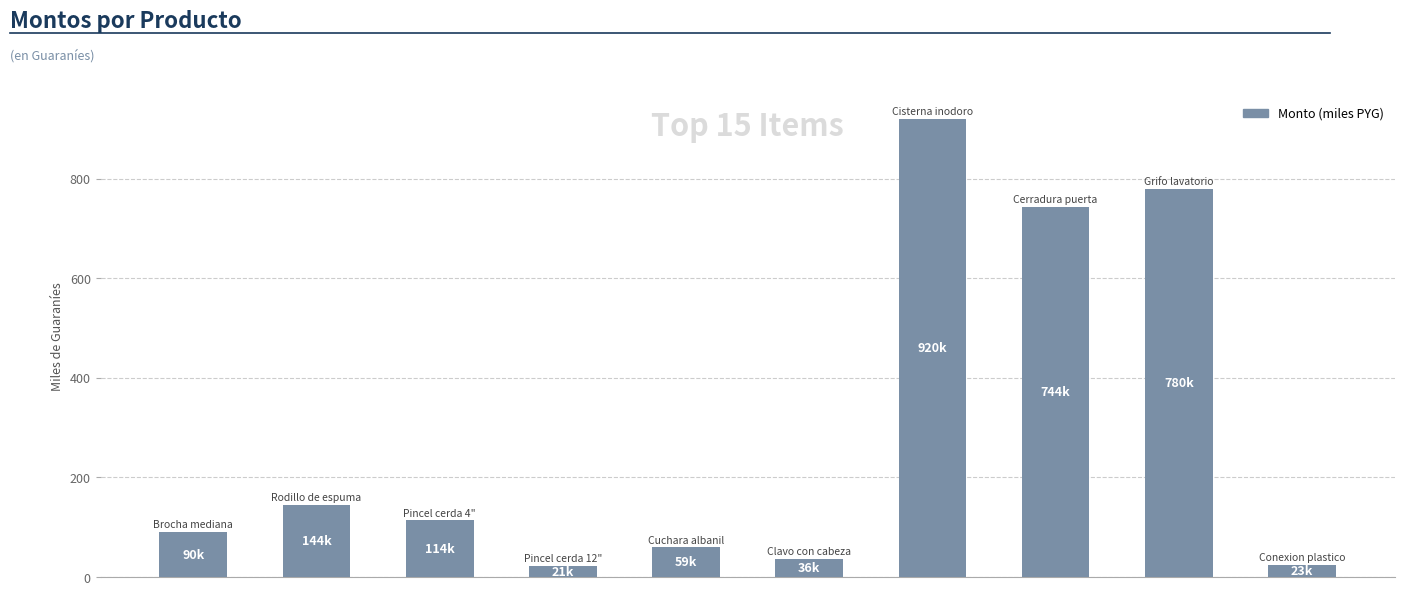

How many data points does each series have?

10